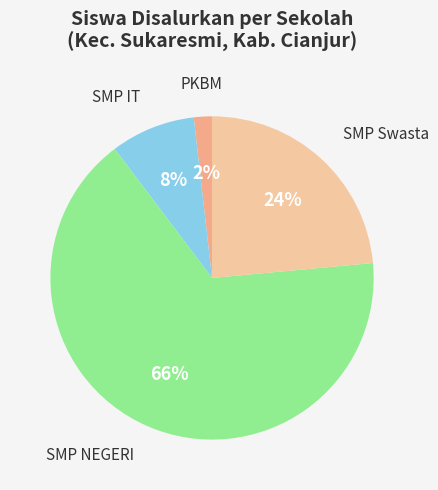

Rank the categories by value from lowest to highest.

PKBM, SMP IT, SMP Swasta, SMP NEGERI